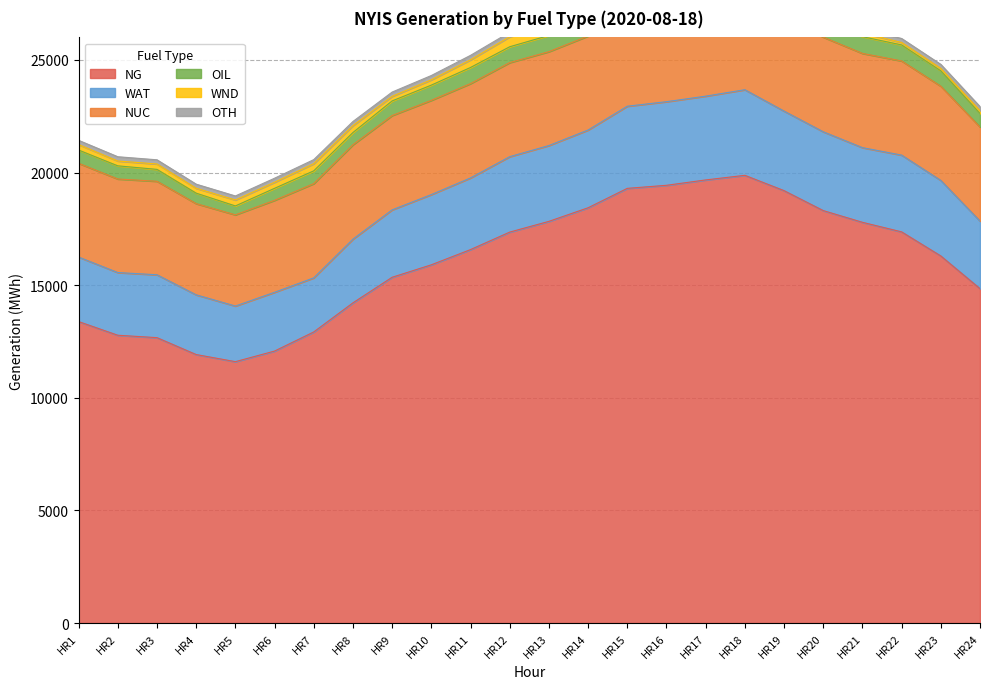

Which has a higher value, HR13 or HR17?

HR17